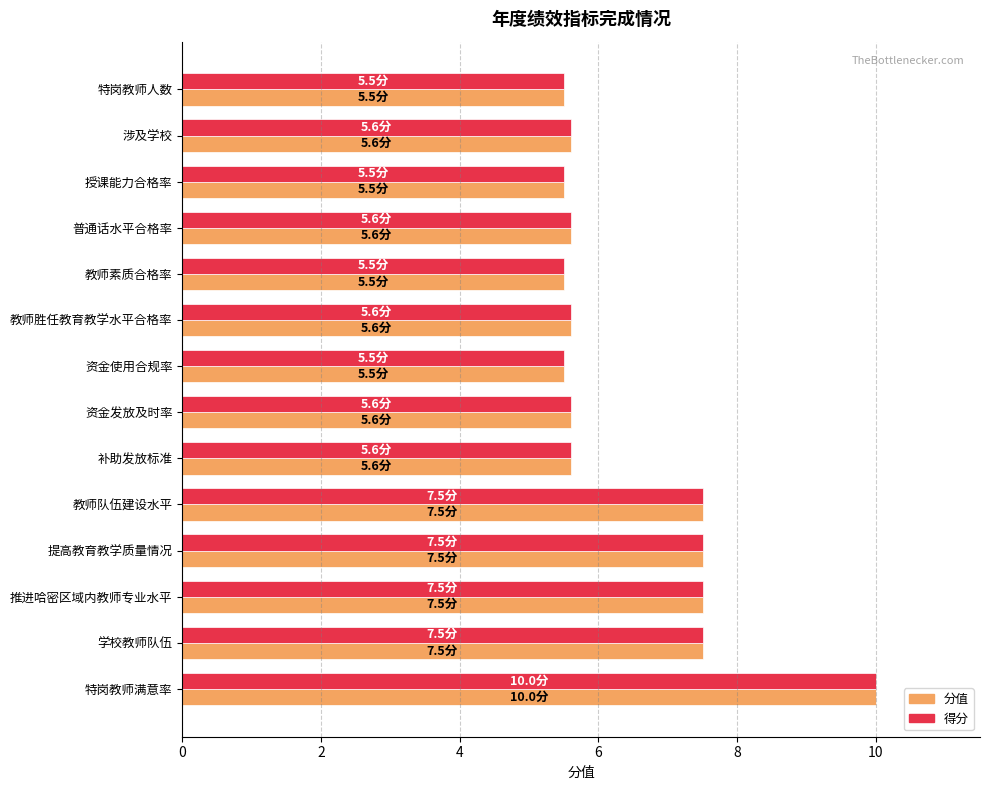

What is the highest value of the 分值 series?

10.0